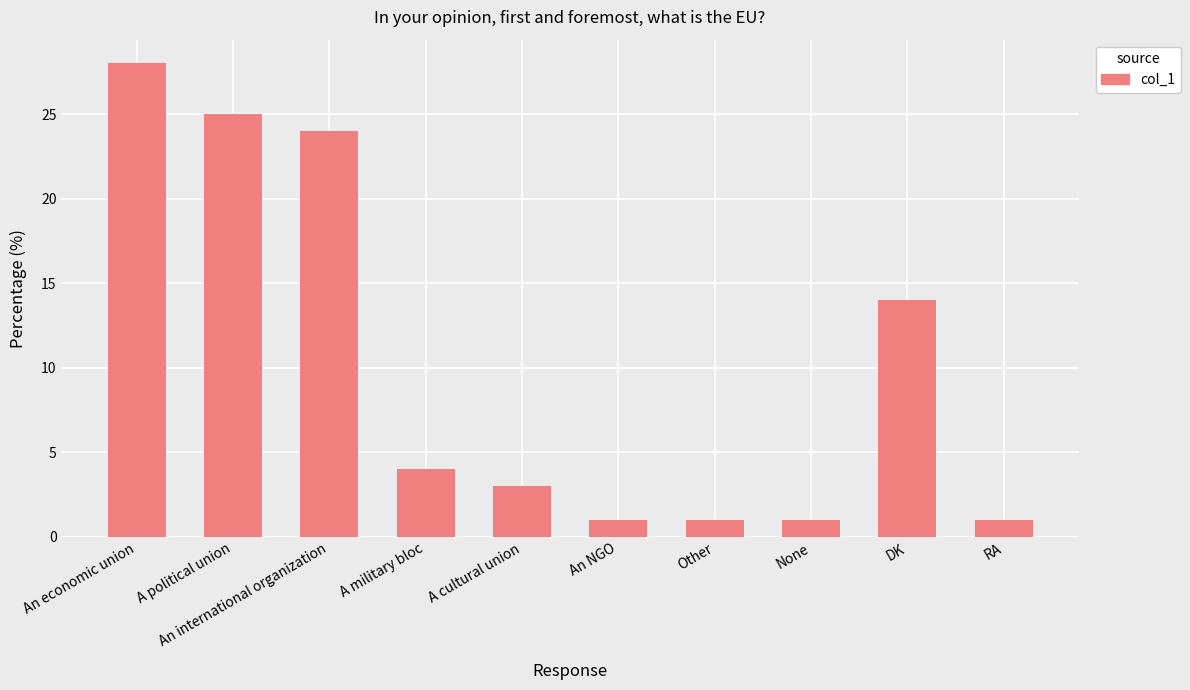

Read the value at RA.

1